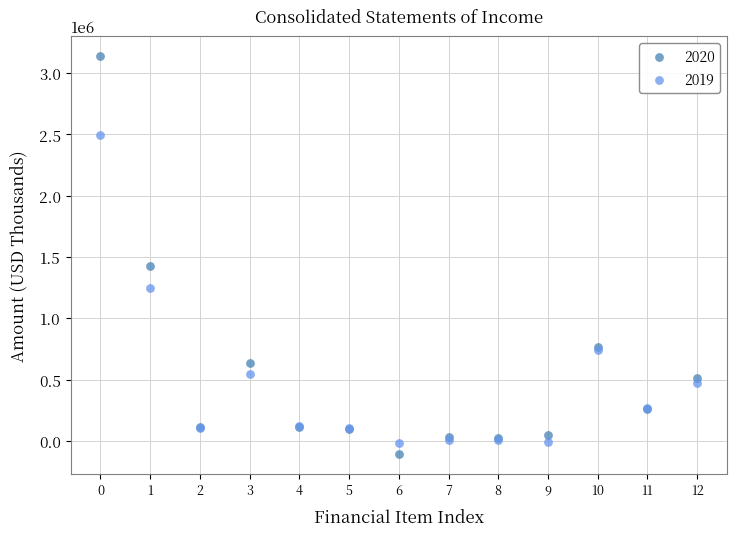

What are all the series names shown in the legend?

2020, 2019